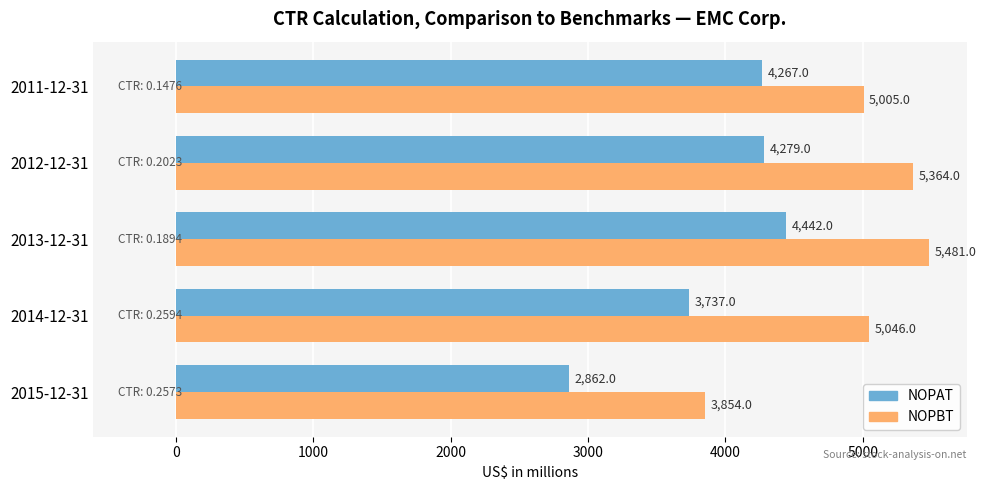

Where is NOPBT nearest to the value 4667?

2011-12-31